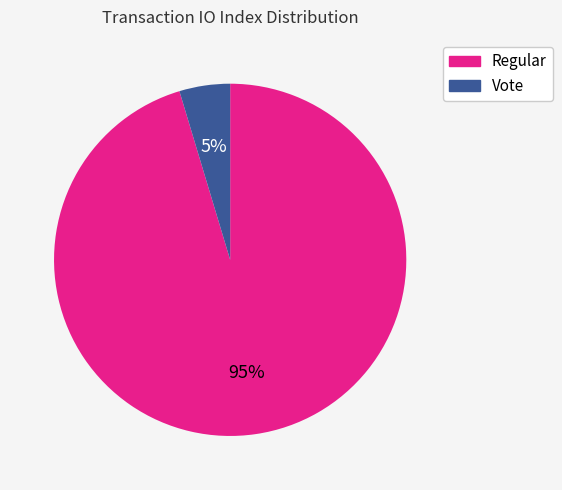

Which slice is the smallest?

Vote